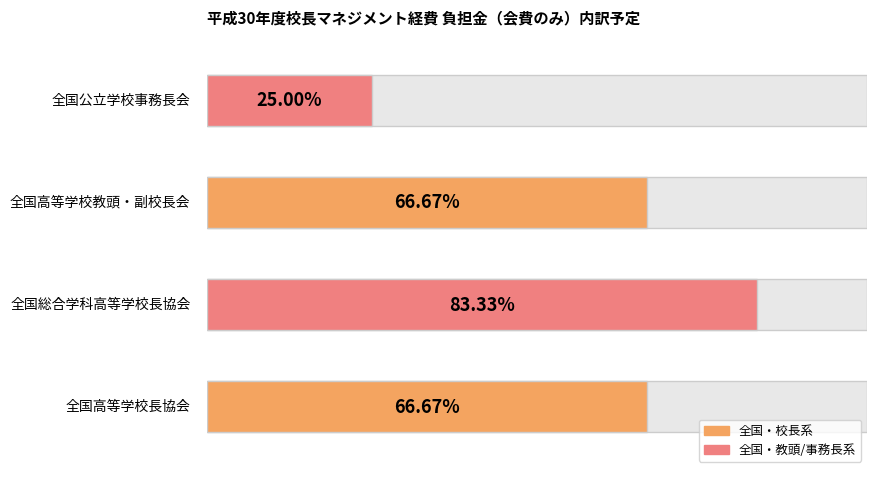

At which label is the value closest to 6500?

全国高等学校長協会